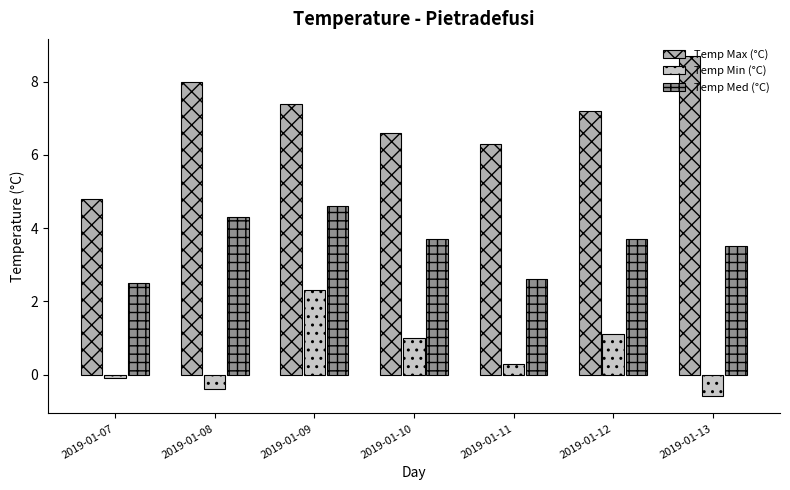

The value of Temp Max (°C) at 2019-01-07 is 4.8. True or false?

True